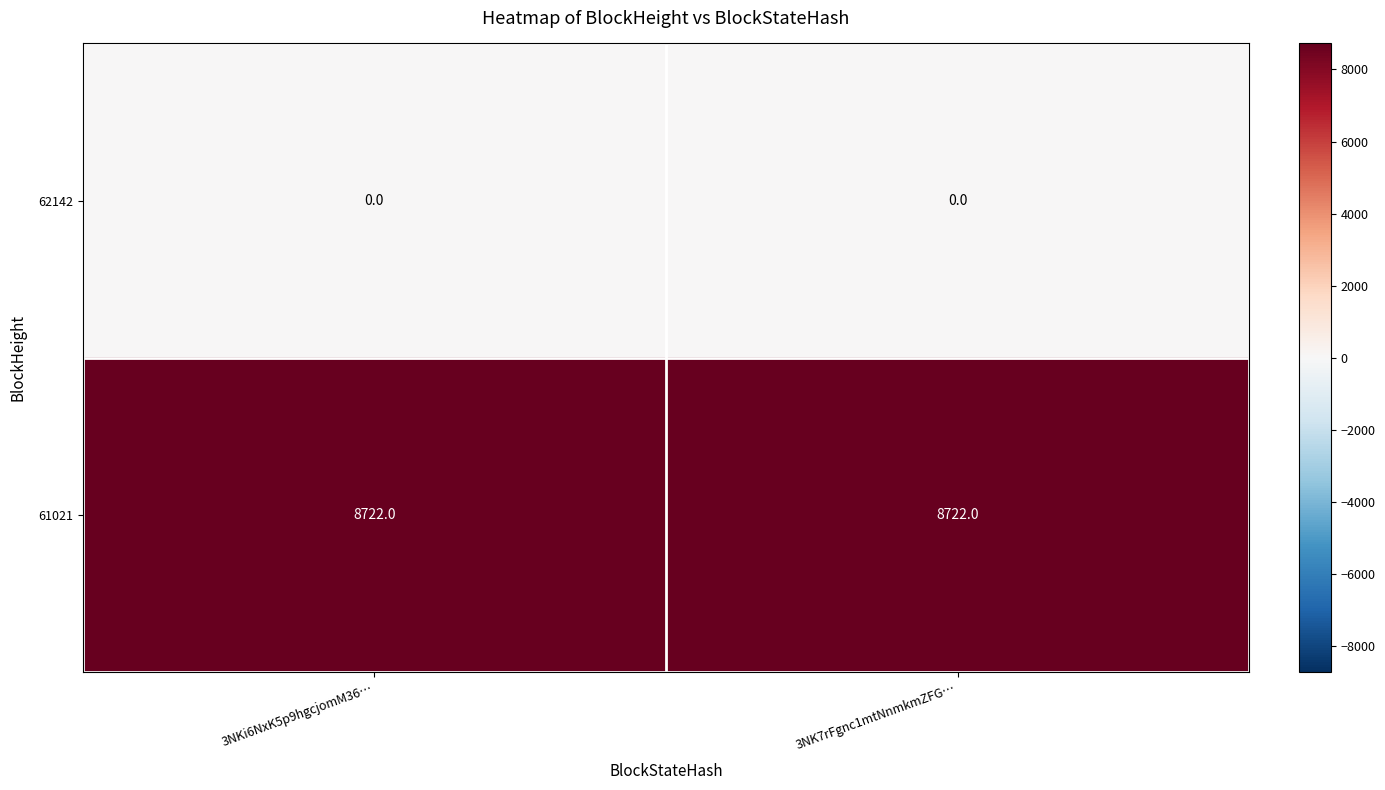

Is the value of 62142 at 3NK7rFgnc1mtNnmkmZFG… greater than the value of 61021 at 3NKi6NxK5p9hgcjomM36…?

No